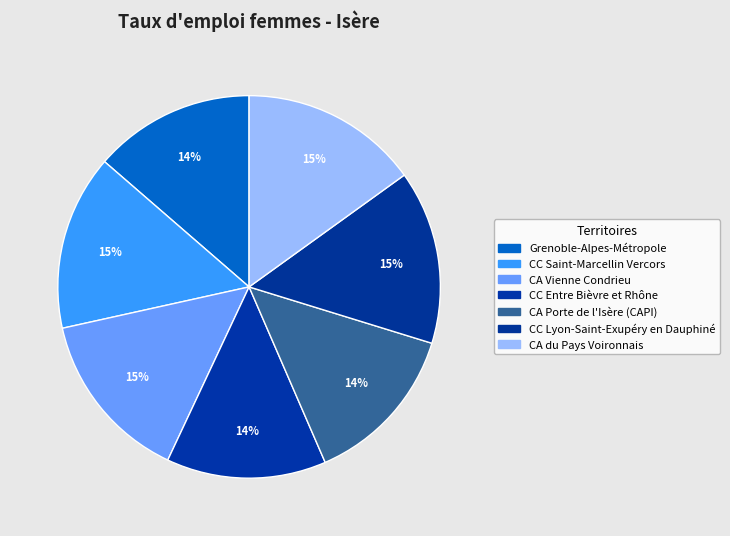

Does CC Entre Bièvre et Rhône account for over 50% of the chart?

No